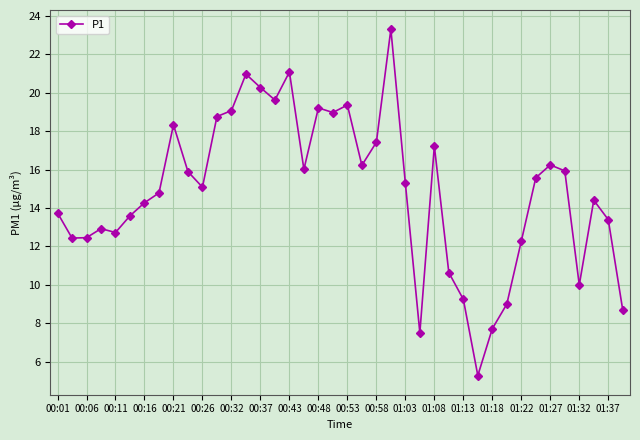

What is the minimum value shown in the chart?

5.3